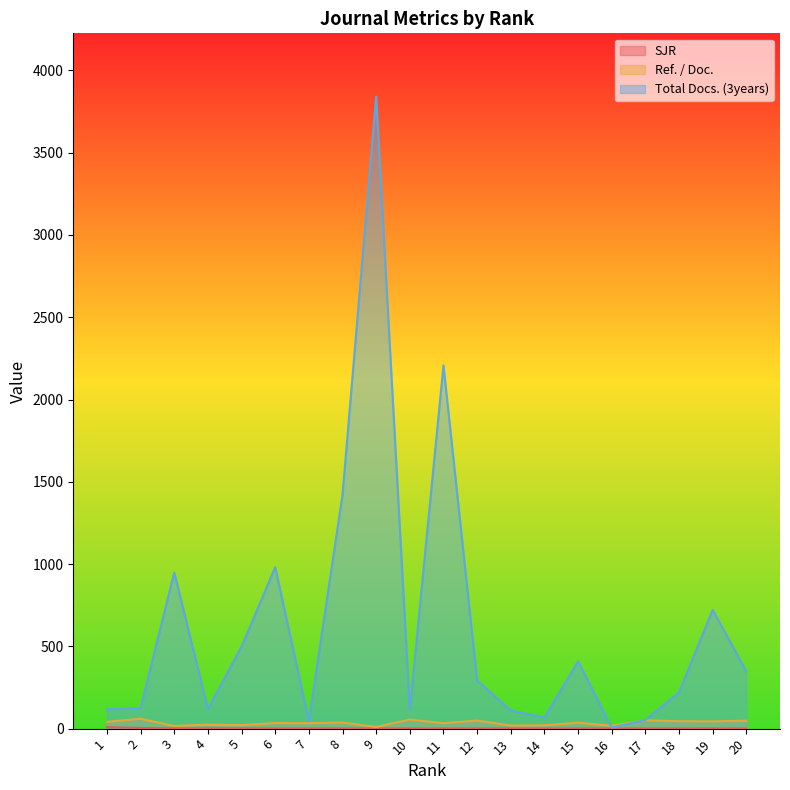

How many times do Ref. / Doc. and Total Docs. (3years) cross each other?

2